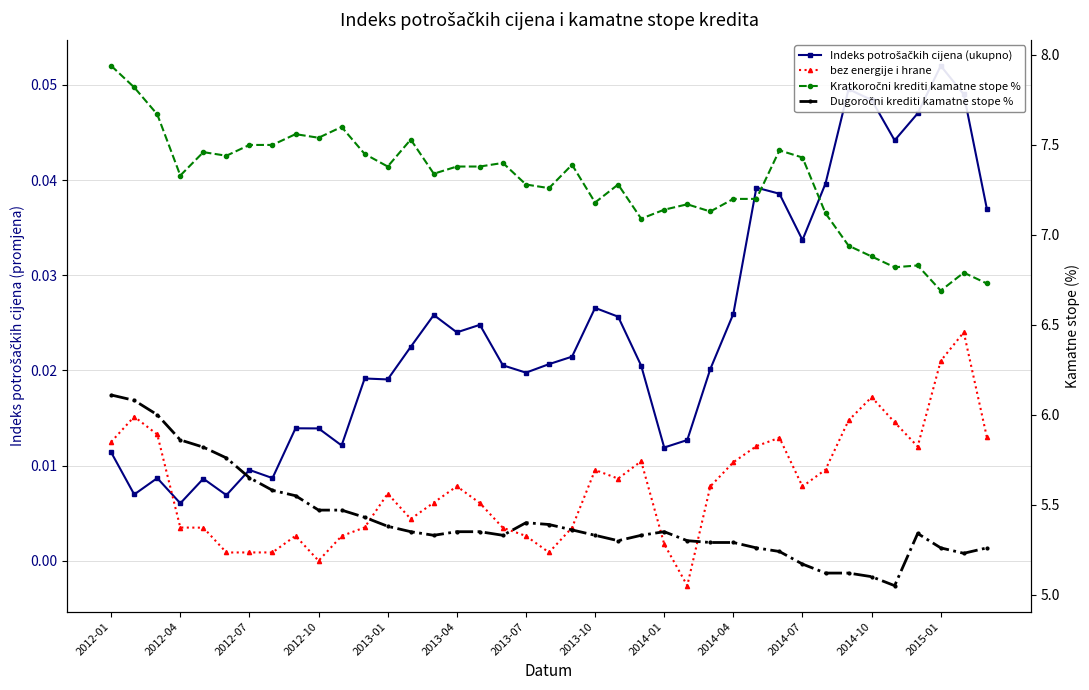

Reading right to left, list all the values displayed in this chart.

Indeks potrošačkih cijena (ukupno): 0.0	0.0	0.1	0.0	0.0	0.0	0.0	0.0	0.0	0.0	0.0	0.0	0.0	0.0	0.0	0.0	0.0	0.0	0.0	0.0	0.0	0.0	0.0	0.0	0.0	0.0	0.0	0.0	0.0	0.0	0.0	0.0	0.0	0.0	0.0	0.0	0.0	0.0	0.0
bez energije i hrane: 0.0	0.0	0.0	0.0	0.0	0.0	0.0	0.0	0.0	0.0	0.0	0.0	0.0	-0.0	0.0	0.0	0.0	0.0	0.0	0.0	0.0	0.0	0.0	0.0	0.0	0.0	0.0	0.0	0.0	0.0	0.0	0.0	0.0	0.0	0.0	0.0	0.0	0.0	0.0
Kratkoročni krediti kamatne stope %: 6.7	6.8	6.7	6.8	6.8	6.9	6.9	7.1	7.4	7.5	7.2	7.2	7.1	7.2	7.1	7.1	7.3	7.2	7.4	7.3	7.3	7.4	7.4	7.4	7.3	7.5	7.4	7.5	7.6	7.5	7.6	7.5	7.5	7.4	7.5	7.3	7.7	7.8	7.9
Dugoročni krediti kamatne stope %: 5.3	5.2	5.3	5.3	5.0	5.1	5.1	5.1	5.2	5.2	5.3	5.3	5.3	5.3	5.3	5.3	5.3	5.3	5.4	5.4	5.4	5.3	5.3	5.3	5.3	5.3	5.4	5.4	5.5	5.5	5.5	5.6	5.7	5.8	5.8	5.9	6.0	6.1	6.1